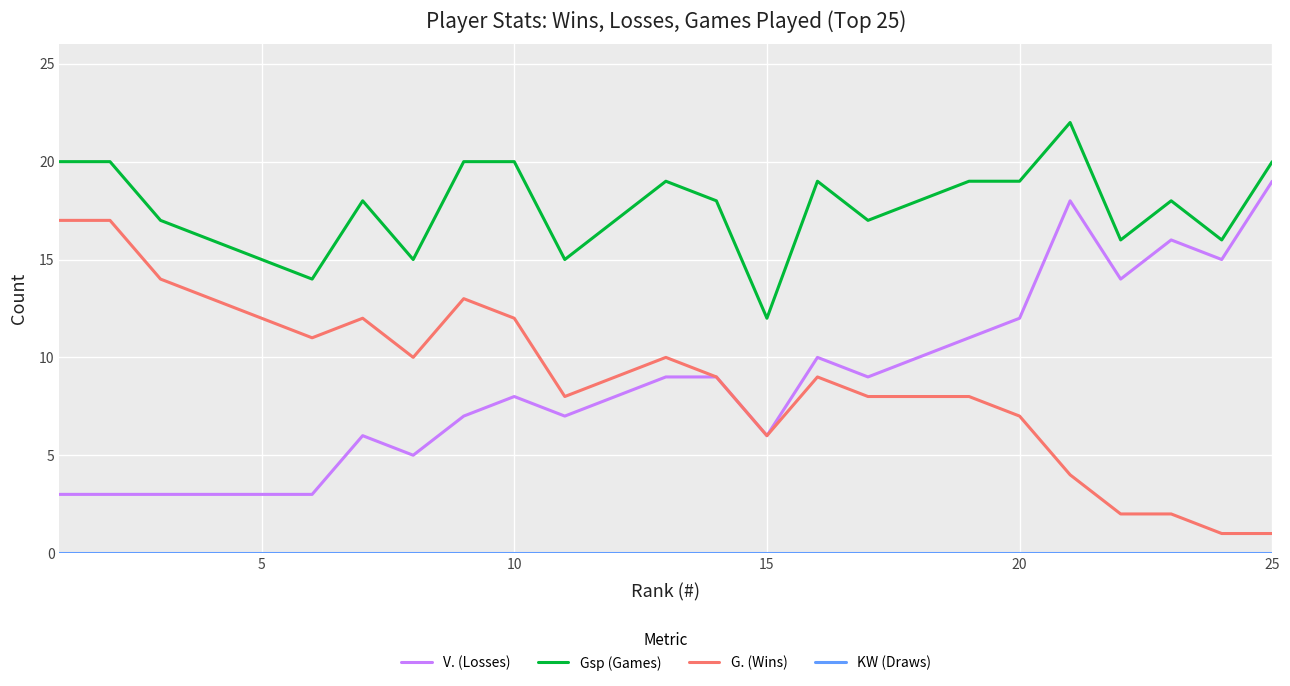

What is the highest value of the G. (Wins) series?

17